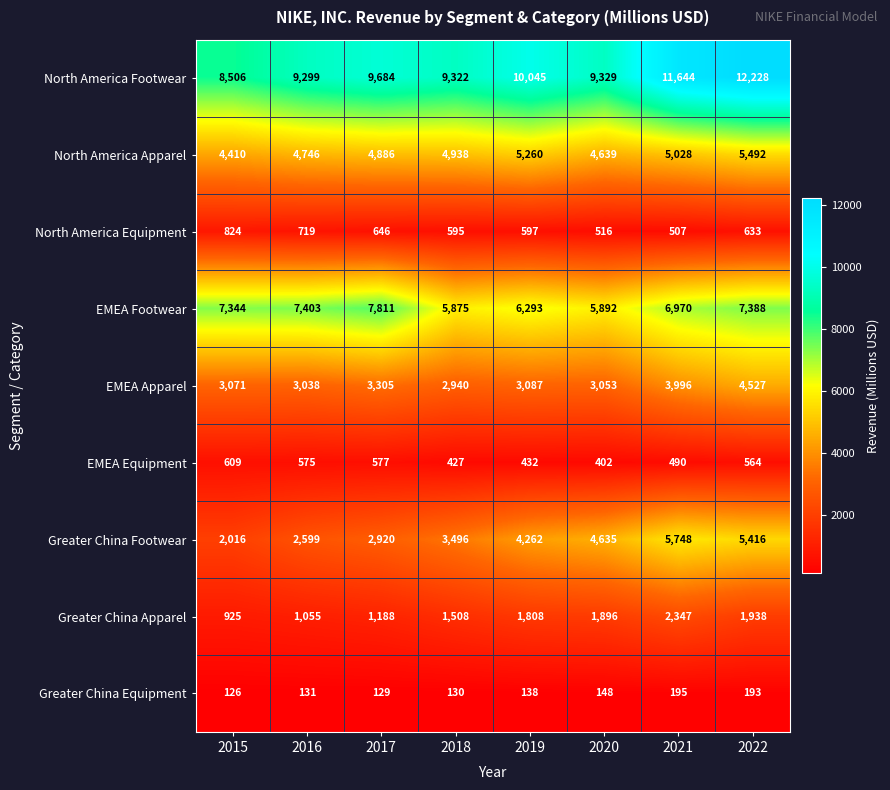

Which label corresponds to the largest value in the chart?

2022